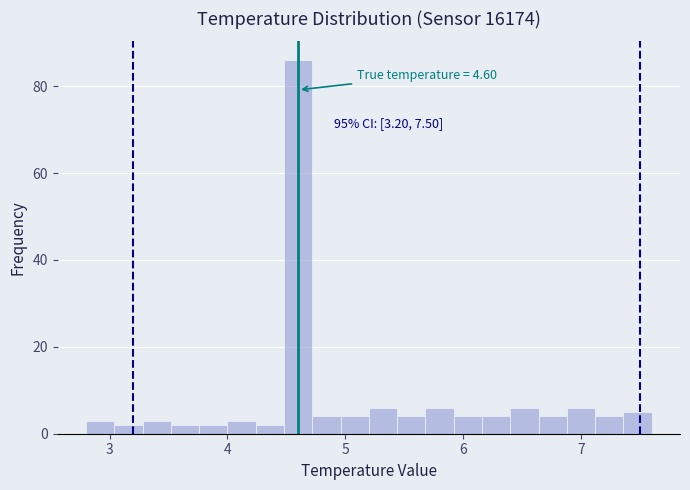

Around what value on the x-axis is the tallest bar? Give the approximate position of its centre, as read against the axis.

4.6